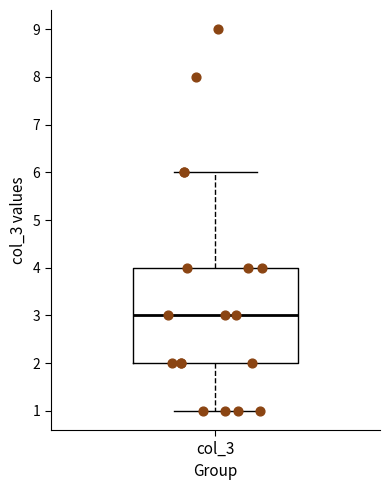

Read this box plot against the y-axis: the position of the median line, the range covered by the box, and the ends of both whiskers. The values are not printed on the chart, so give them approximately, as read against the axis.

median 3, box 2 to 4, whiskers 1 to 6